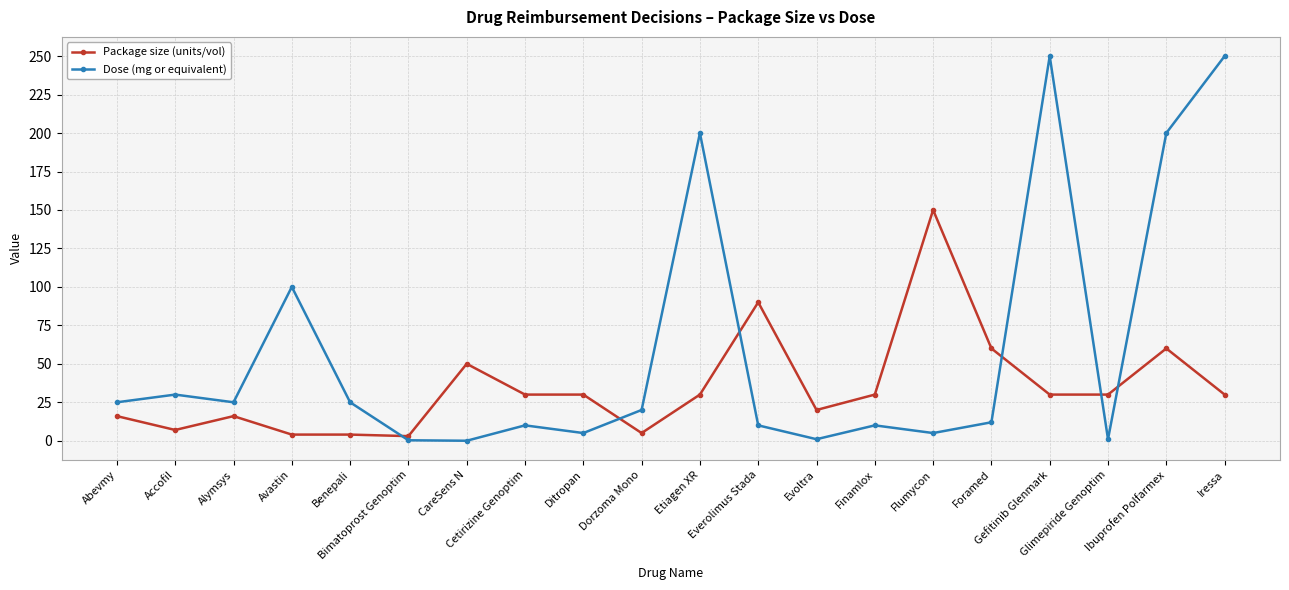

Which series has the largest total across all categories?

Dose (mg or equivalent)